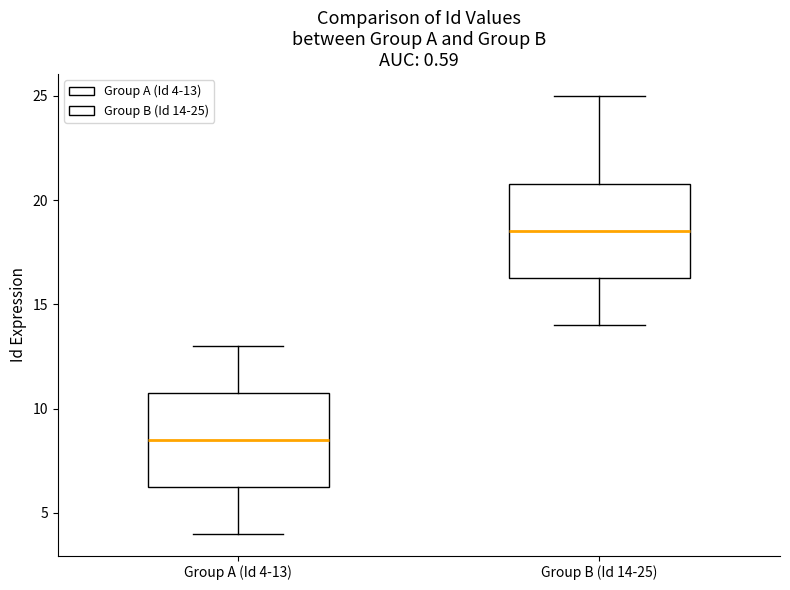

Reading left to right, read every box against the y-axis: the position of its median line, the range the box covers, and the ends of its whiskers. The values are not printed on the chart, so give them approximately, as read against the axis.

Group A (Id 4-13): median 8.5, box 6.5 to 11.0, whiskers 4.0 to 13.0
Group B (Id 14-25): median 18.5, box 16.5 to 21.0, whiskers 14.0 to 25.0